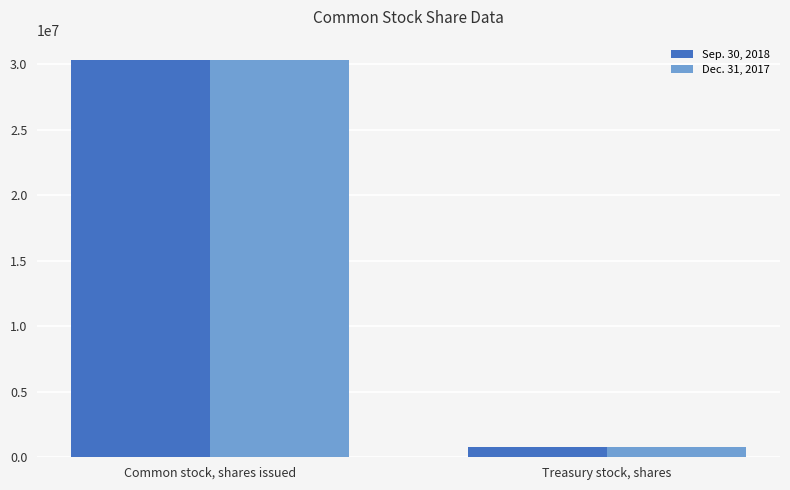

List the series in order of their overall mean, lowest first.

Dec. 31, 2017, Sep. 30, 2018